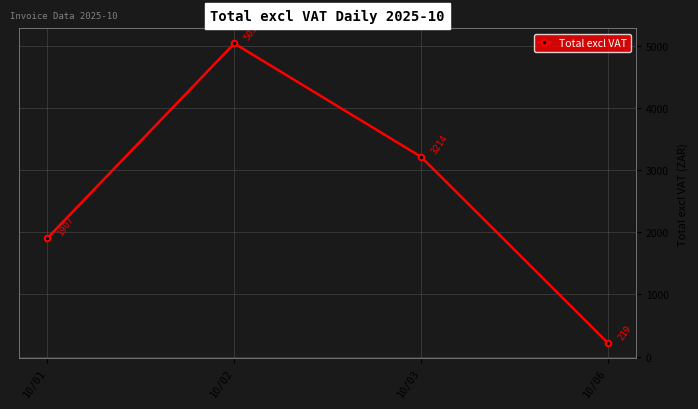

The chart shows a value of 3153.9 at 10/01. True or false?

False